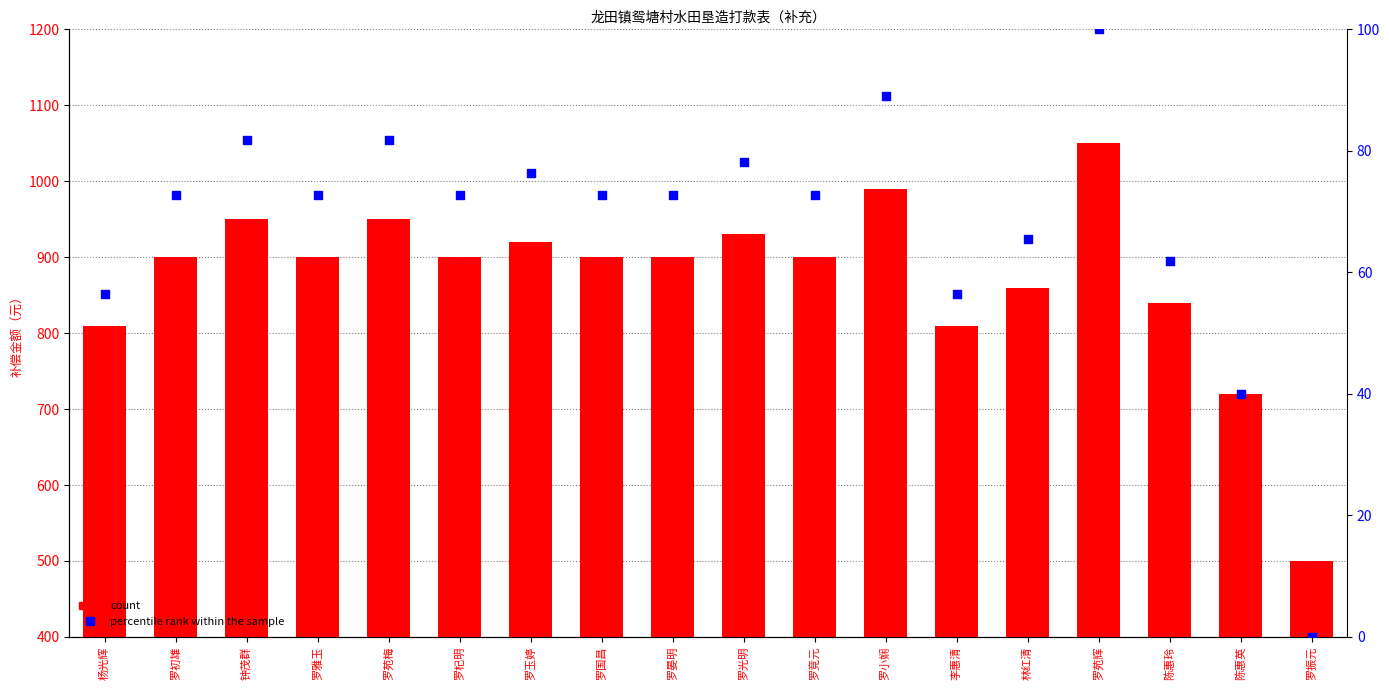

What is the total value across all series at 罗竞元?

972.7